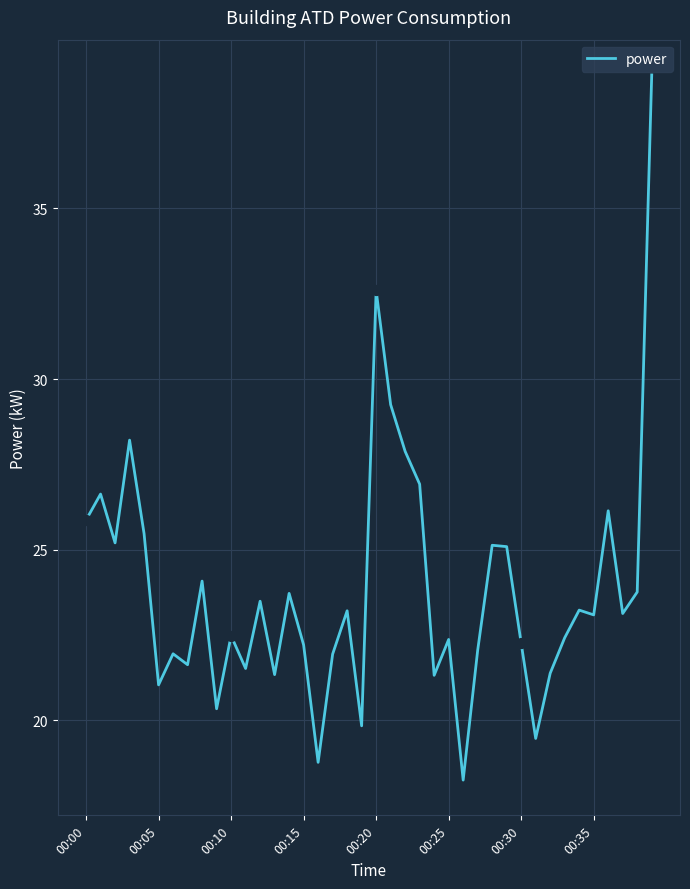

What is the maximum value shown in the chart?

38.9